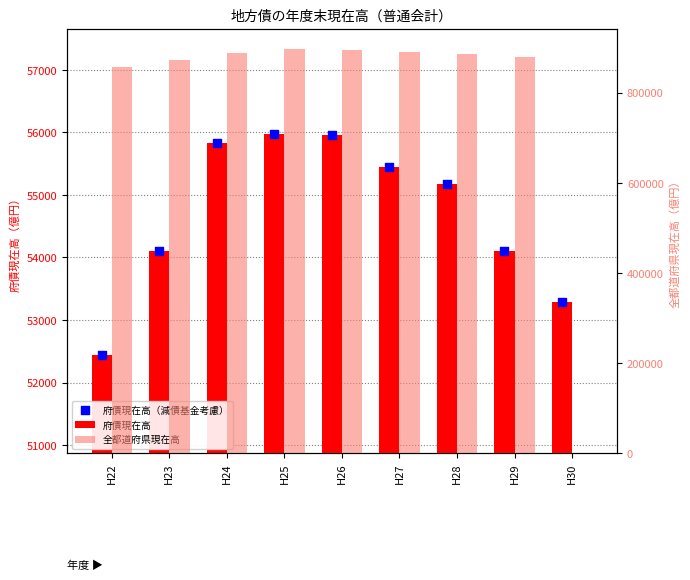

Is the value of 府債現在高 at H30 greater than the value of 全都道府県現在高 at H29?

No